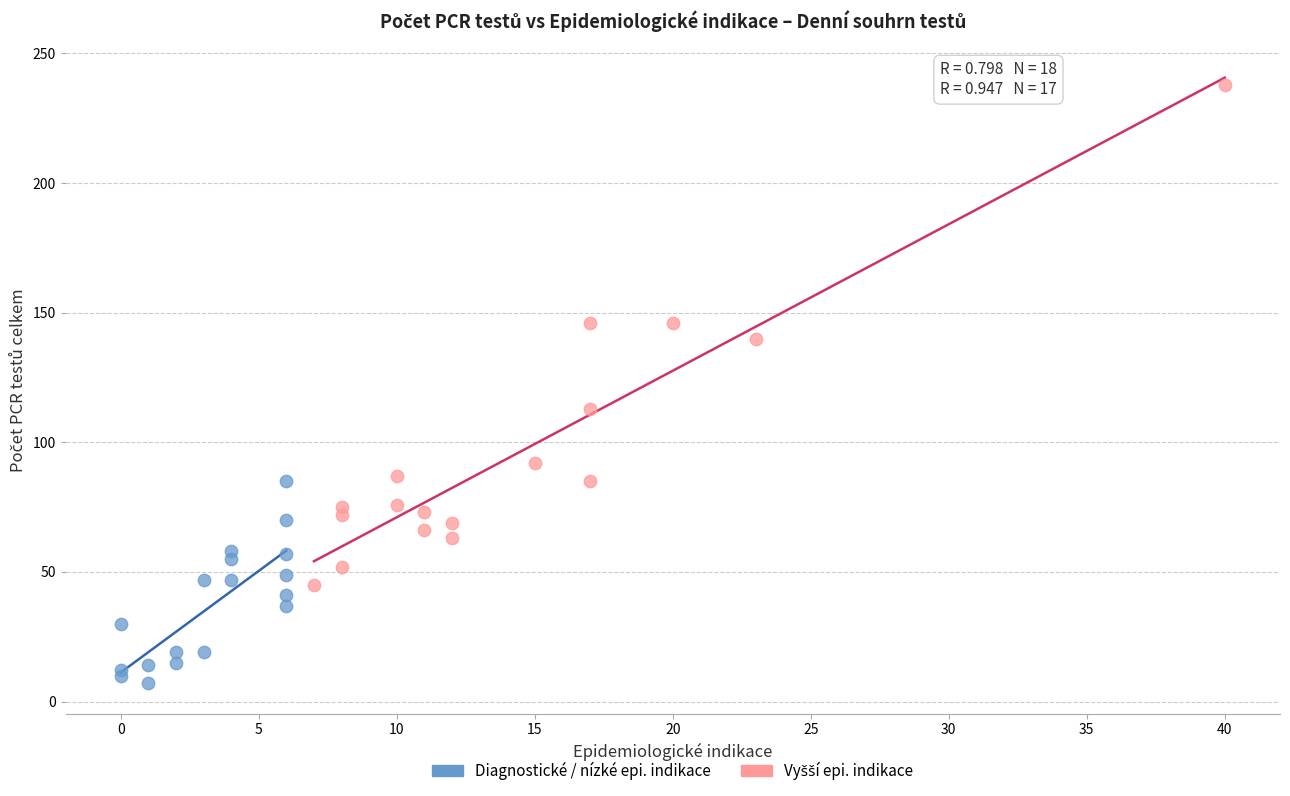

Which series contains the lowest Y value?

Diagnostické / nízké epi. indikace